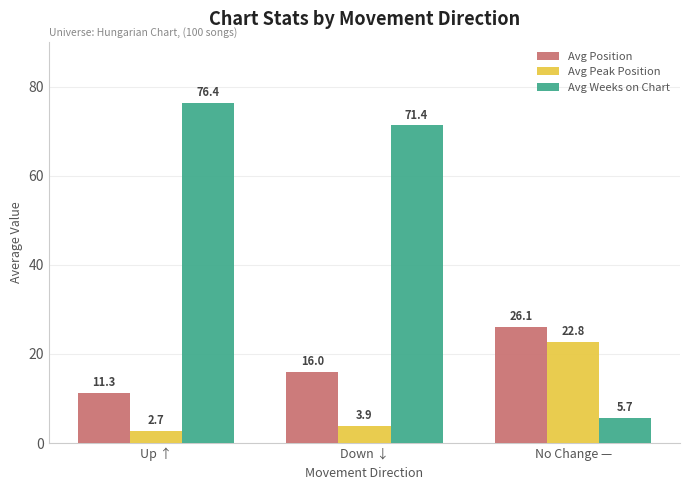

List the series in order of their overall mean, lowest first.

Avg Peak Position, Avg Position, Avg Weeks on Chart